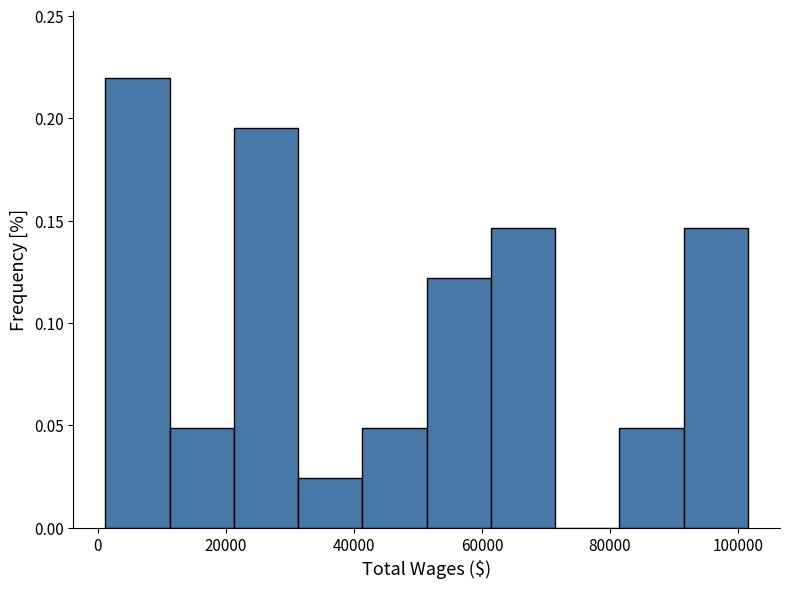

What is the height of the bar covering 82000 to 92000 on the x-axis? Neither the bar edges nor the heights are printed on the chart, so give them approximately, as read against the axes.

0.050